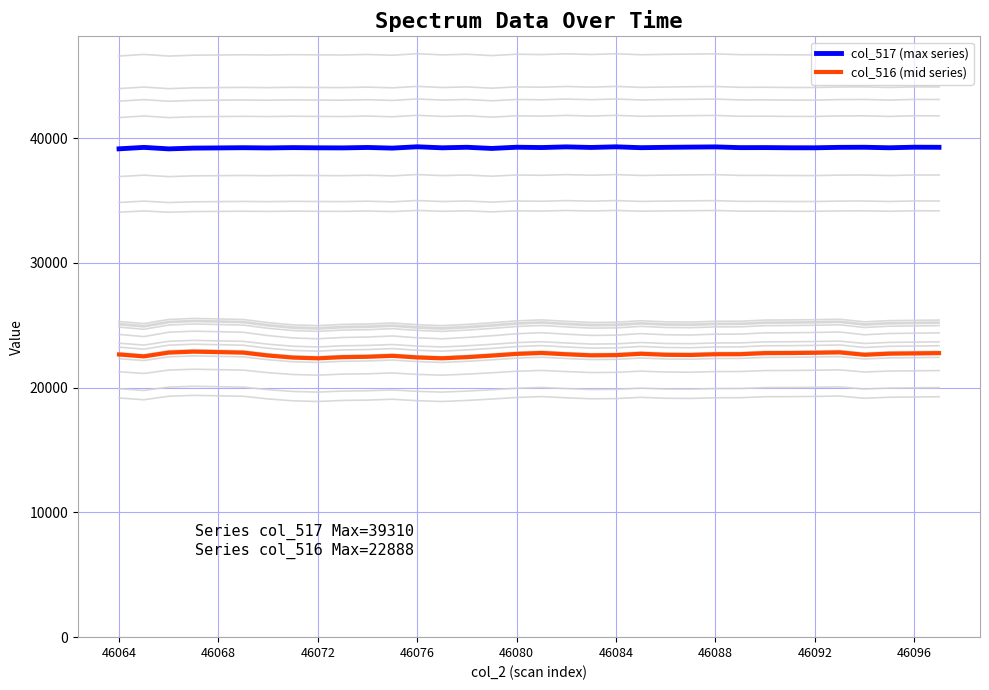

Between 29 and 27, which is larger?

29